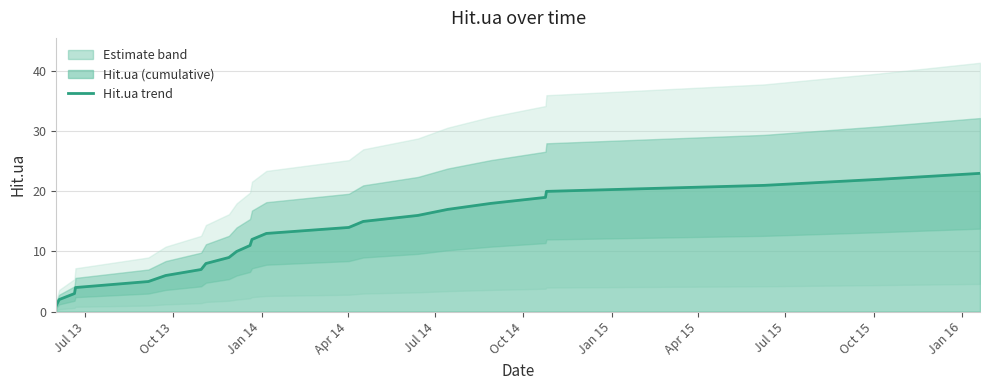

True or false: the data shows 15 at Jul 15.

False